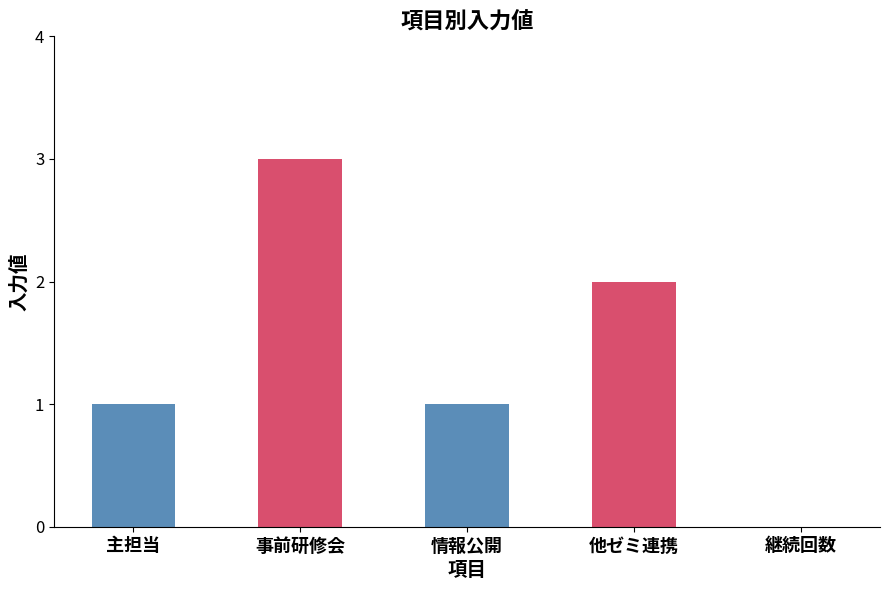

Does the chart contain stacked bars?

No